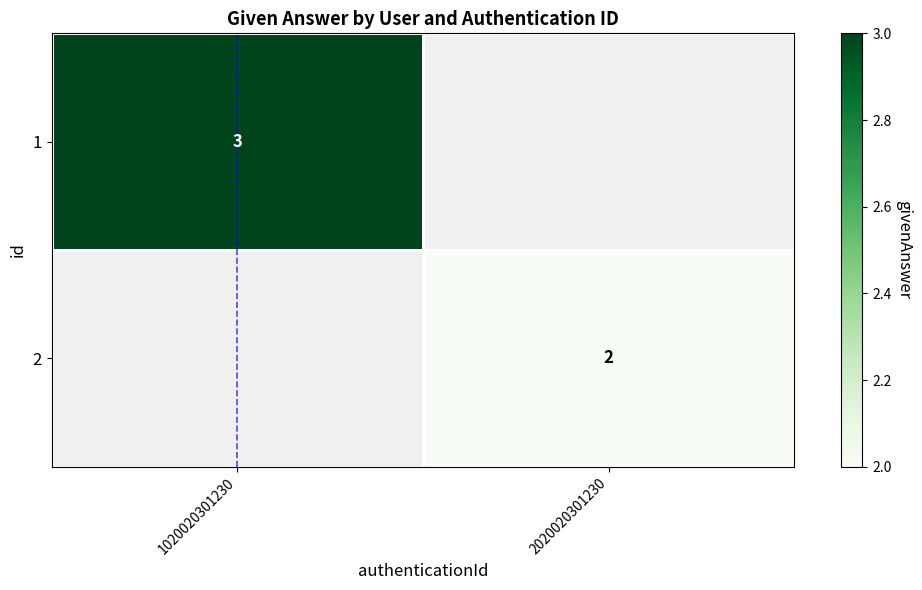

Which category has the lowest value across all series?

2020020301230